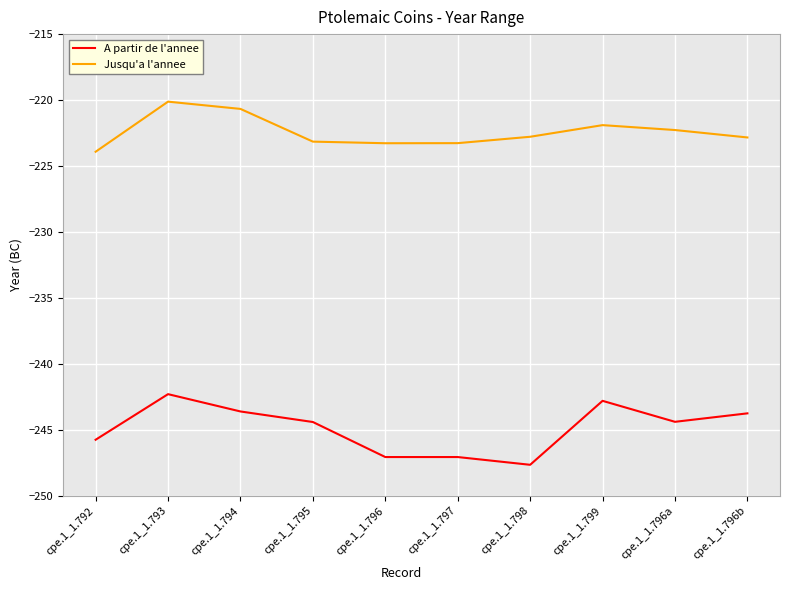

What is the sum of all A partir de l'annee values?

-2448.8